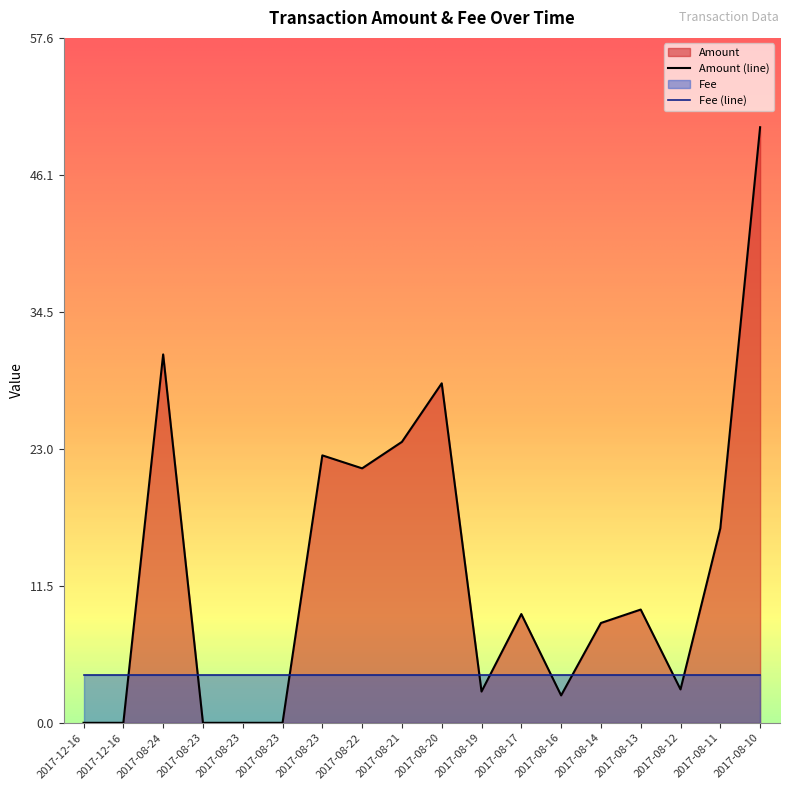

Reading right to left, transcribe all the data shown in this chart.

50.1	16.3	2.8	9.5	8.4	2.3	9.1	2.6	28.5	23.6	21.4	22.5	0.0	0.0	0.0	31.0	0.0	0.0